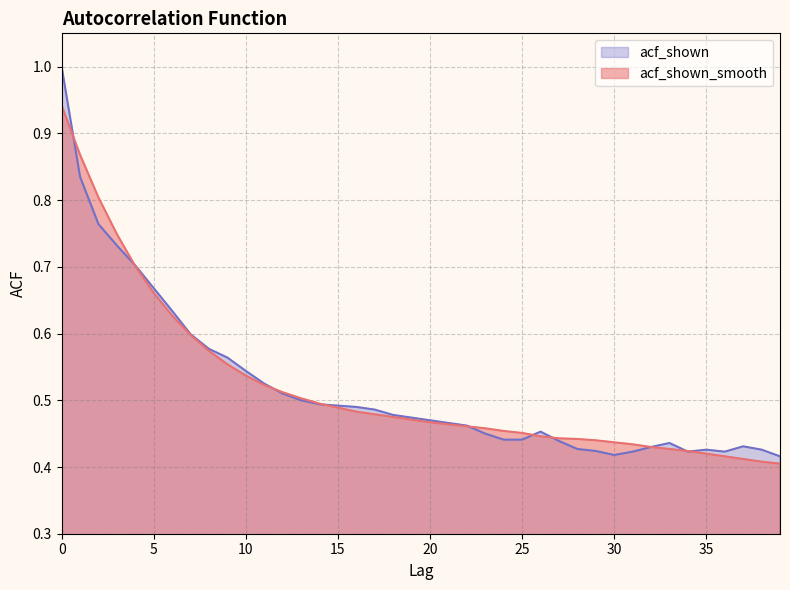

What is the maximum value for acf_shown_smooth?

0.9